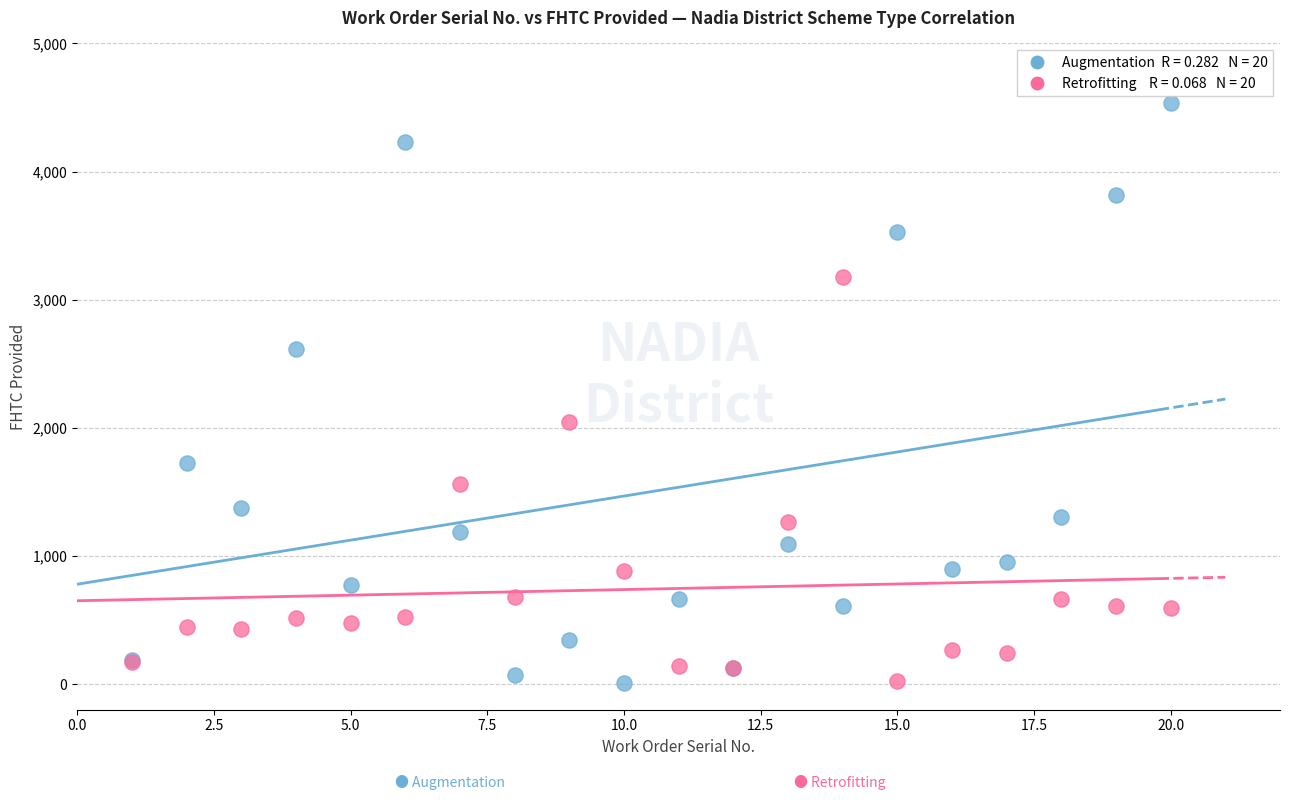

Across all series, what Y value is closest to 2270?

2046